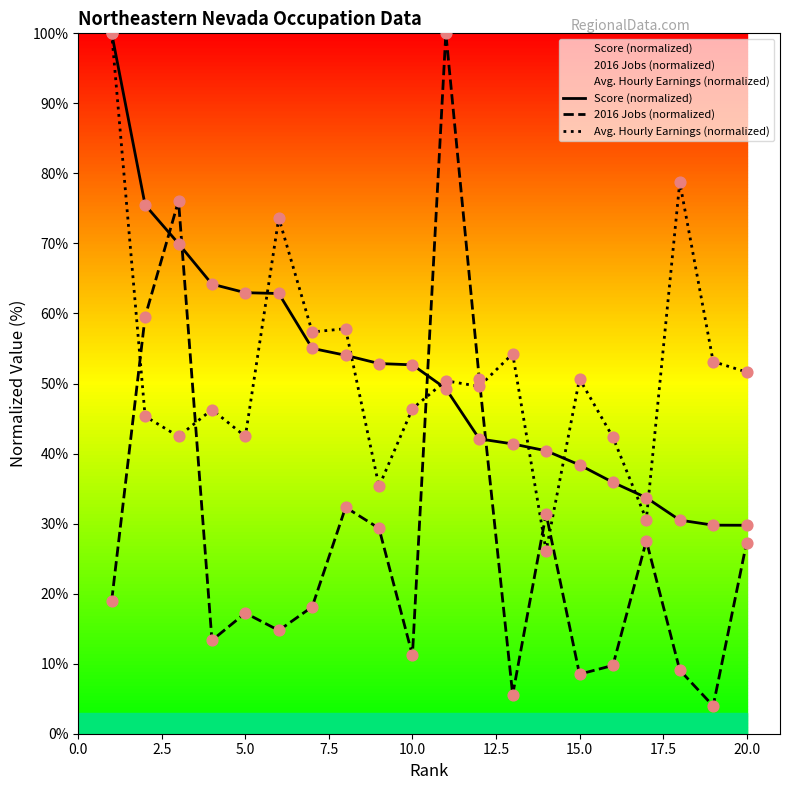

What are all the series names shown in the legend?

Score (normalized), 2016 Jobs (normalized), Avg. Hourly Earnings (normalized)